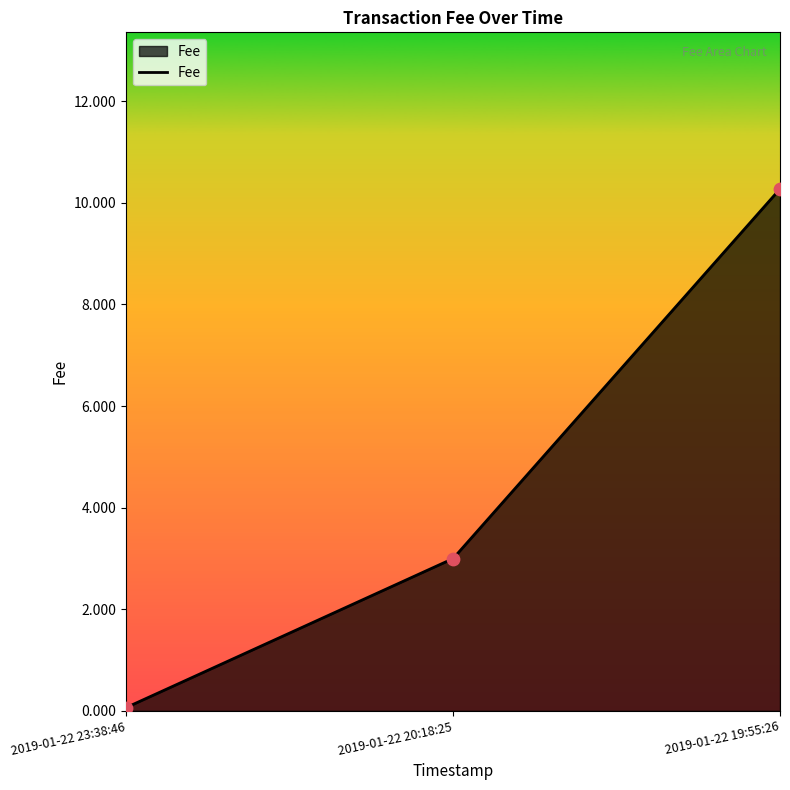

What is the change in value from 2019-01-22 23:38:46 to 2019-01-22 19:55:26?

+10.2